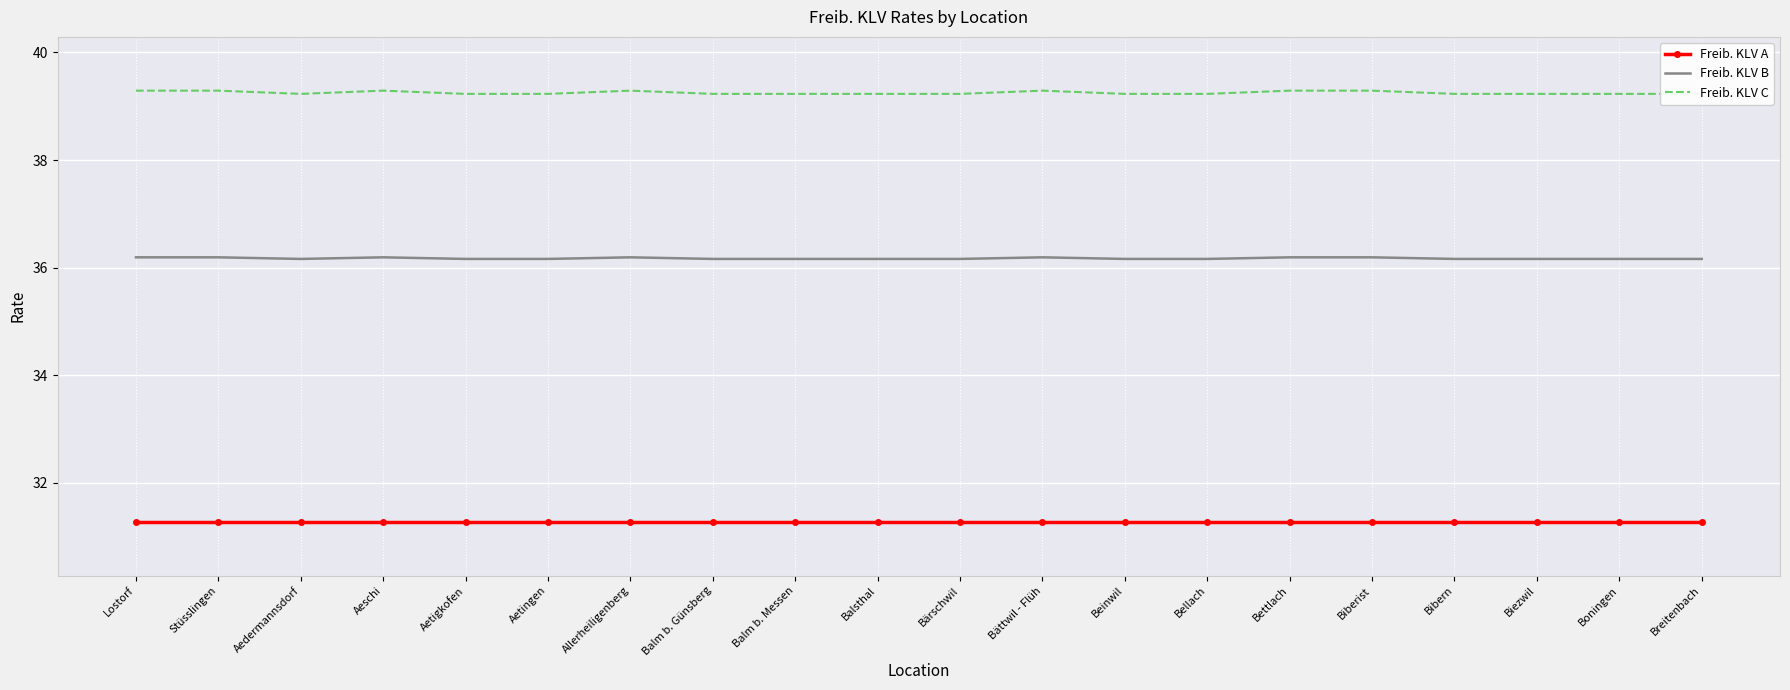

True or false: Freib. KLV B and Freib. KLV C cross at least once.

False